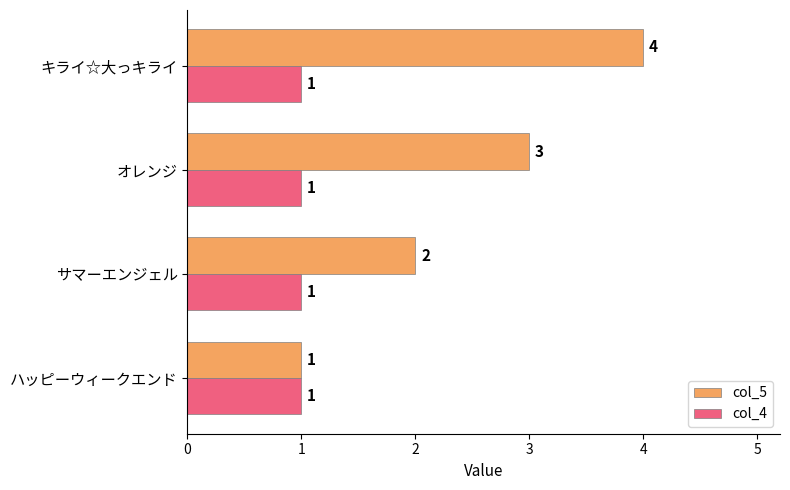

The col_4 series shows 1 at キライ☆大っキライ. True or false?

True